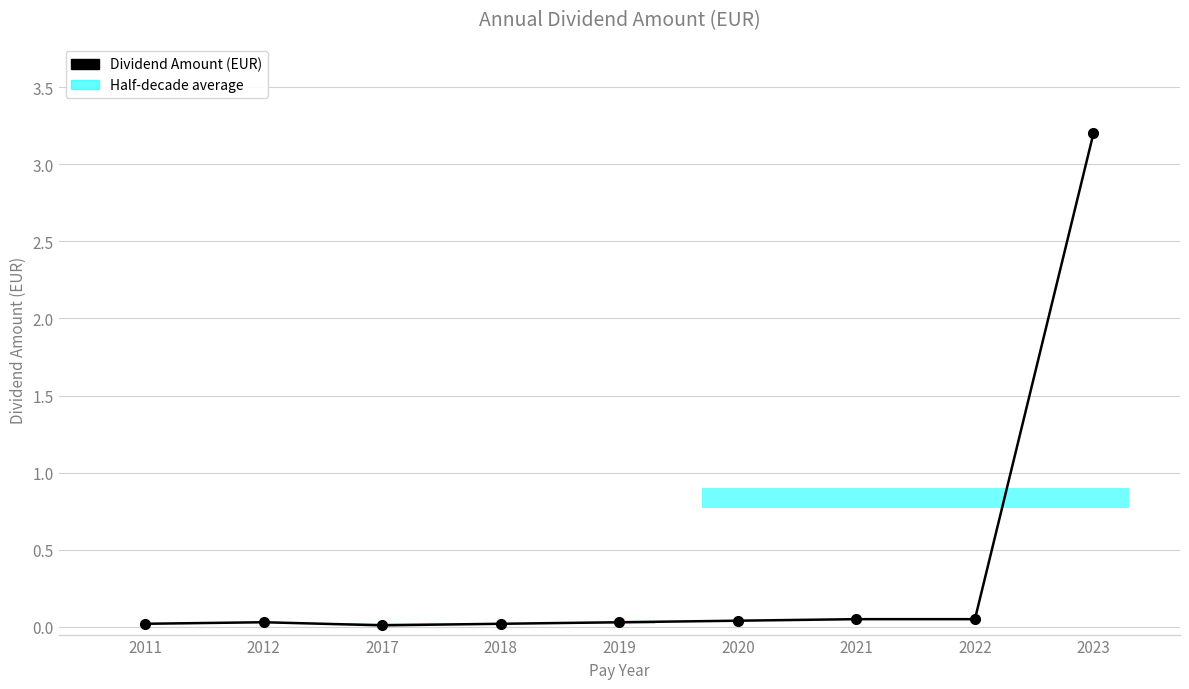

How many points are lower than both their immediate neighbors (excluding endpoints)?

1